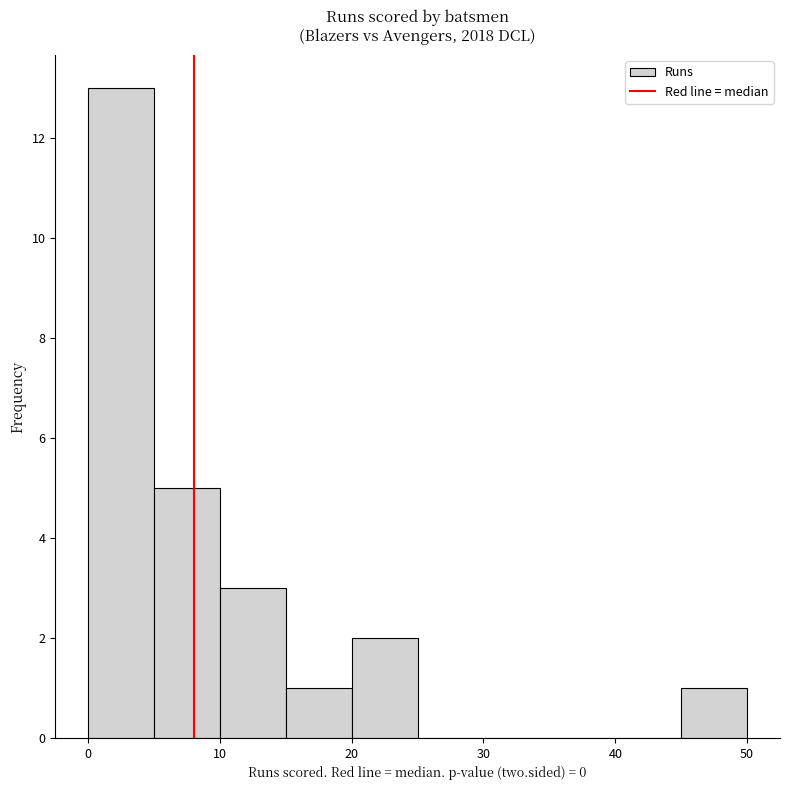

Which range on the x-axis has the tallest bar?

0 to 5